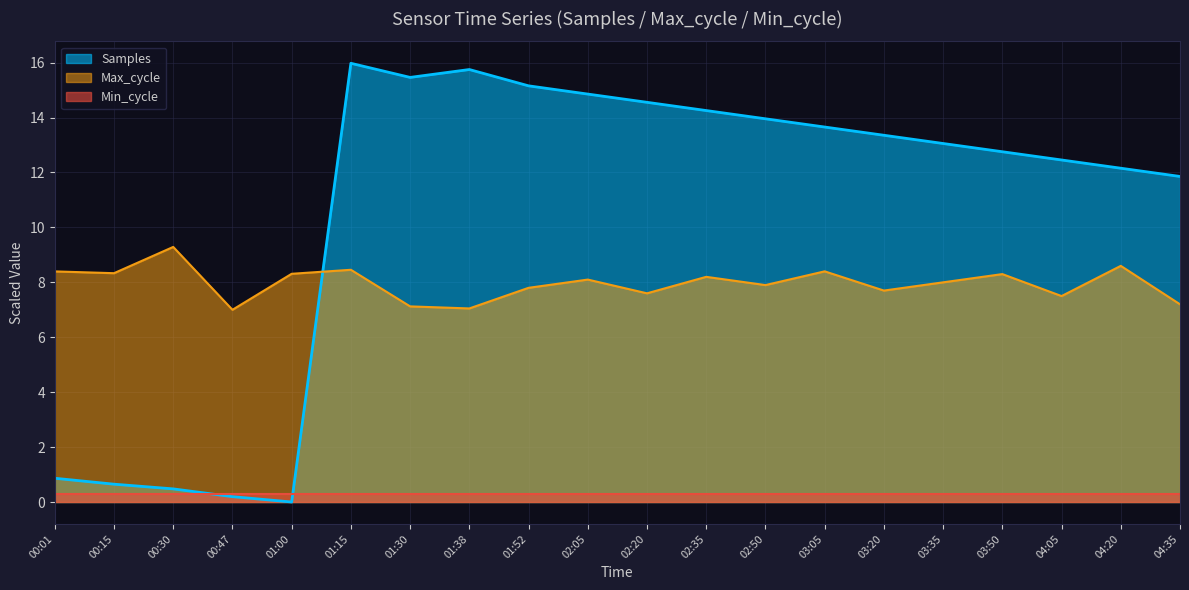

True or false: Samples has more than 1 interior local peaks.

True